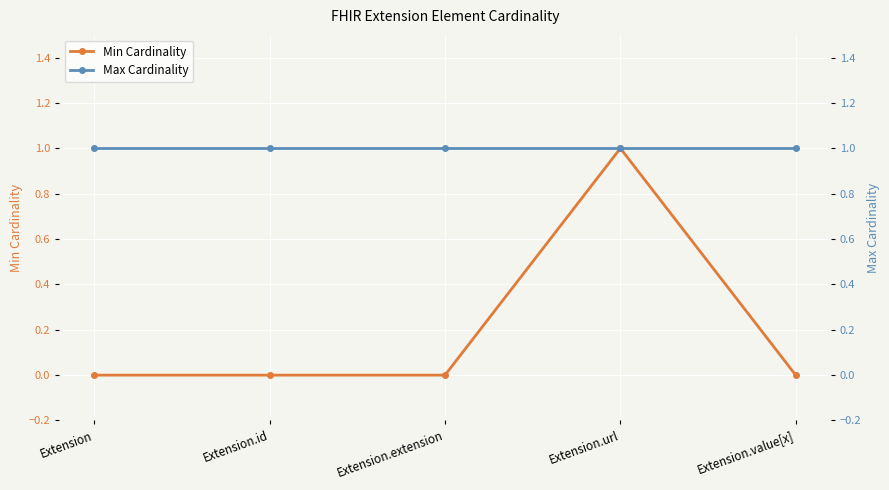

Reading left to right, what are all the values shown in this chart?

Min Cardinality: 0	0	0	1	0
Max Cardinality: 1	1	1	1	1